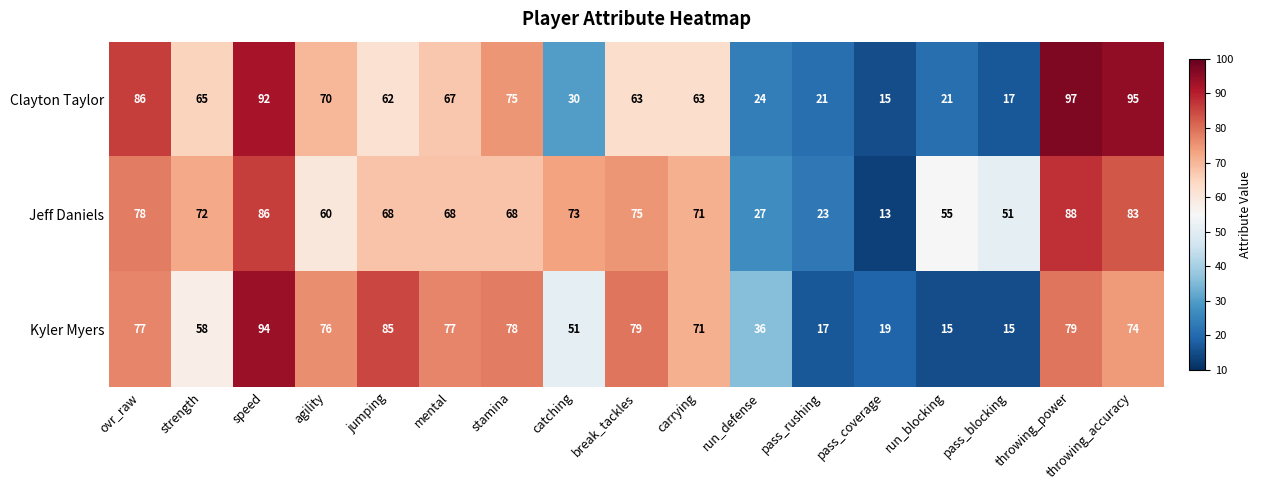

True or false: Clayton Taylor has a value of 27 at pass_coverage.

False